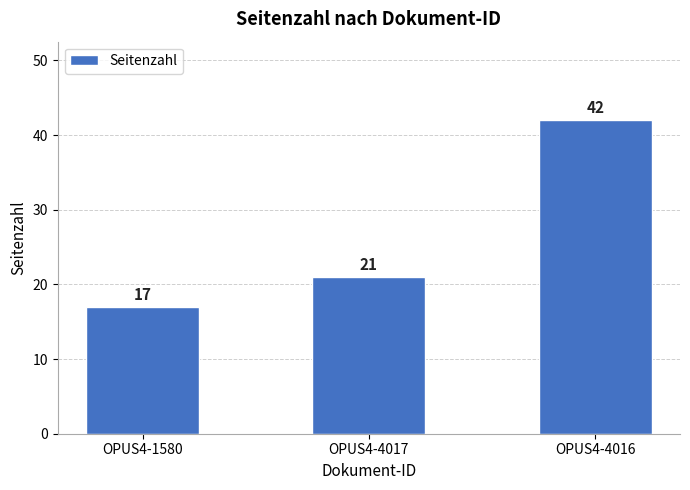

Is it true that the value at OPUS4-1580 is 6?

False